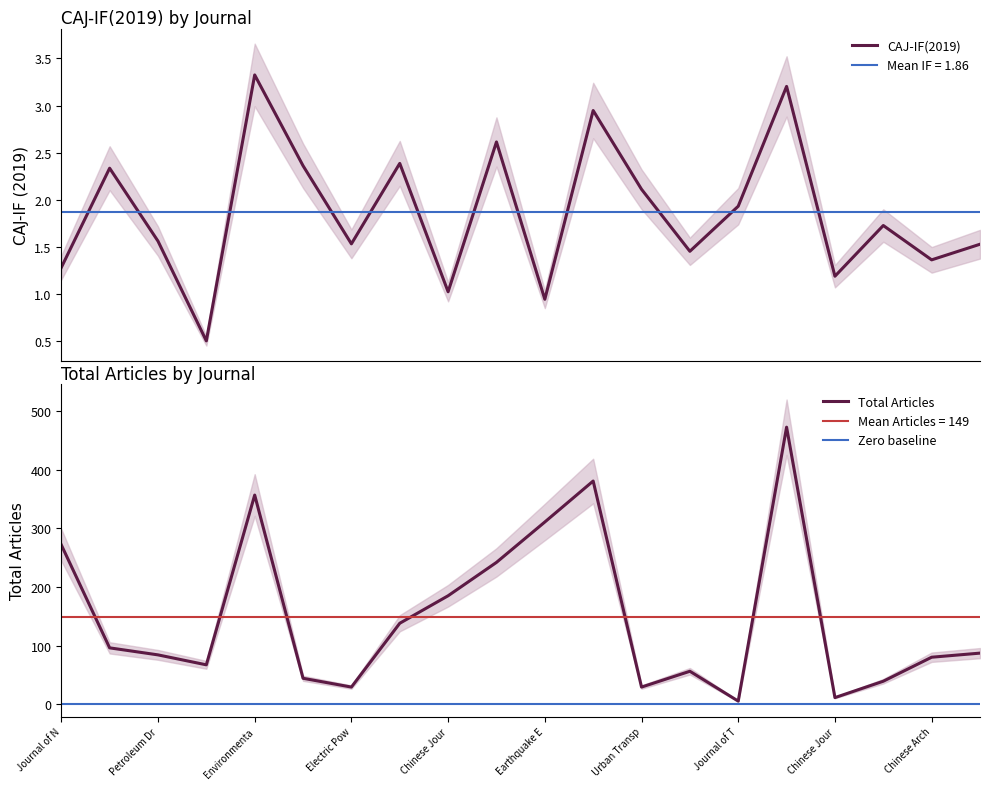

What value does the CAJ-IF(2019) series have at Disease Surveillance?

1.7